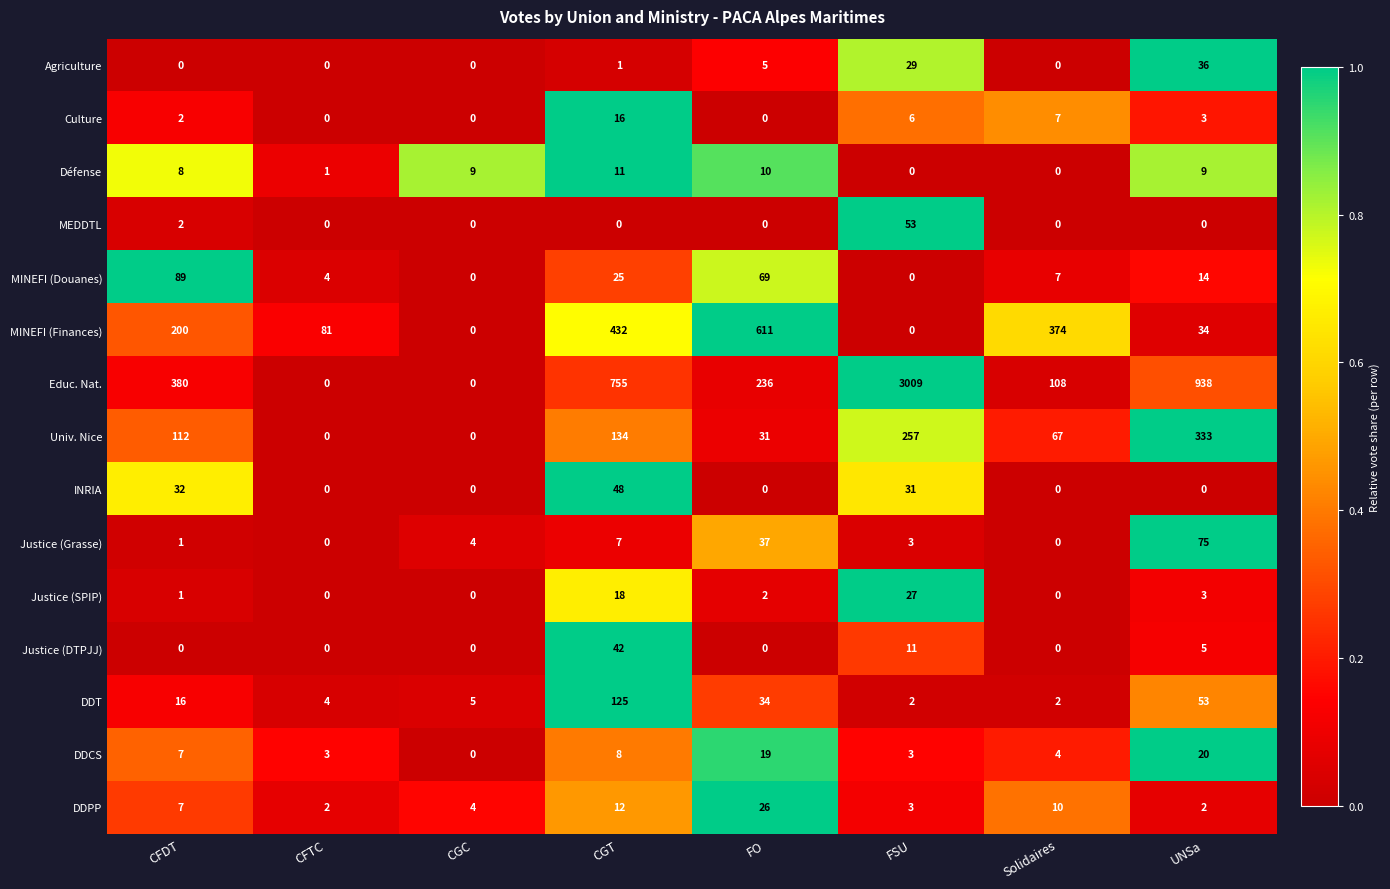

Between CFTC and UNSa, which series saw the biggest shift?

Educ. Nat.